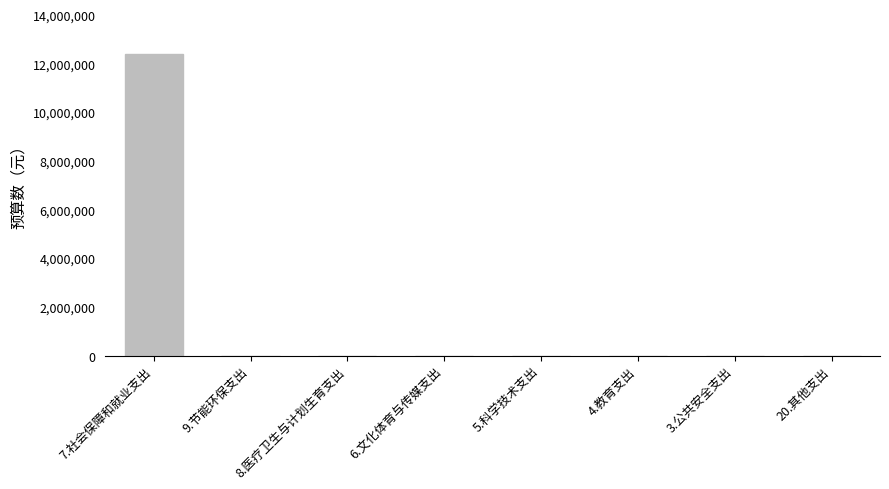

Which category has the highest value across all series?

7.社会保障和就业支出